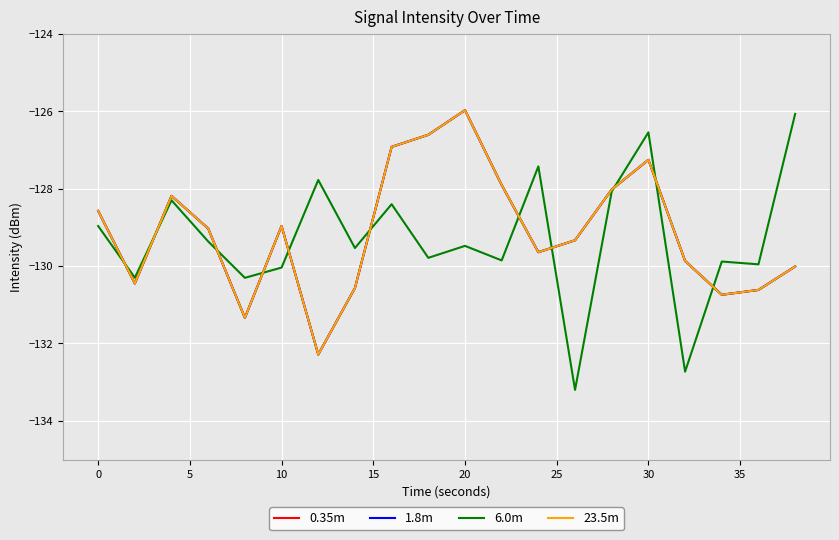

Does the chart display data point markers on the line(s)?

No